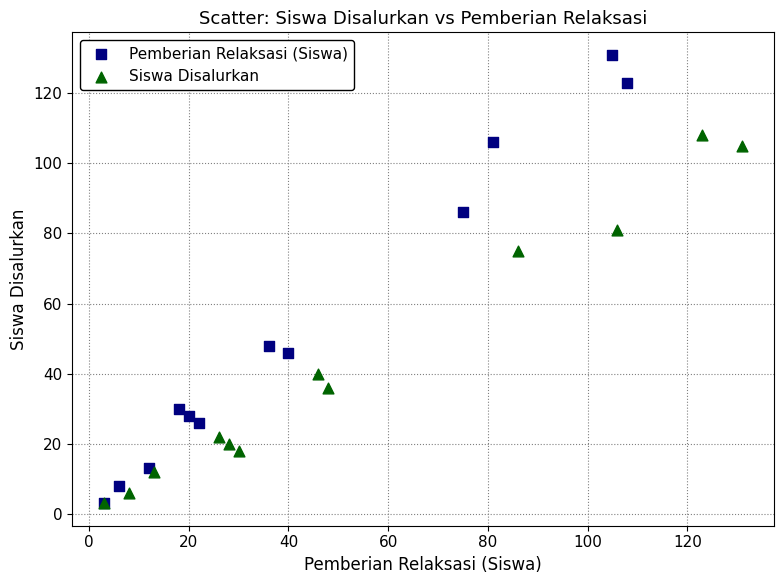

Which series contains the highest Y value?

Pemberian Relaksasi (Siswa)